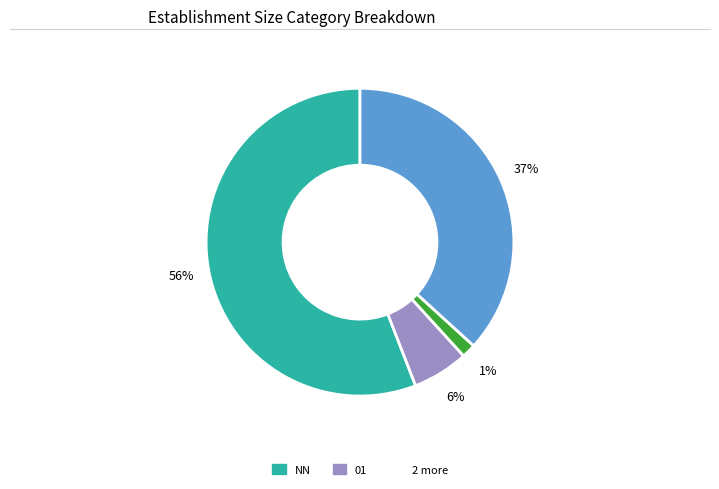

Does any single category account for the majority?

Yes